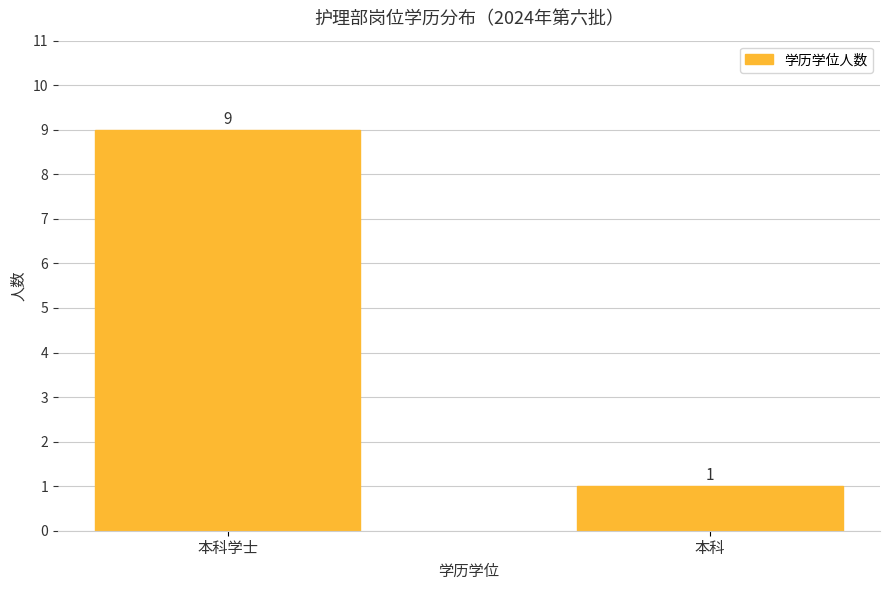

What is the maximum value shown in the chart?

9